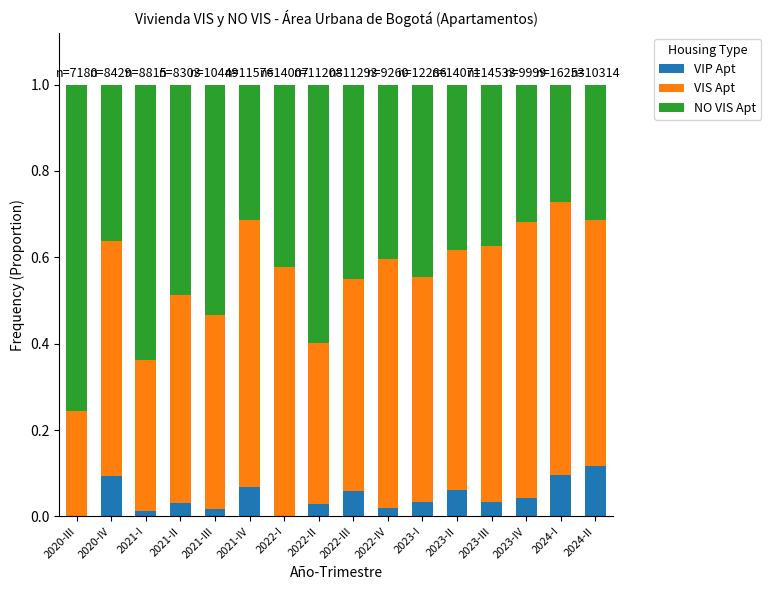

What is the sum of all VIP Apt values?

0.7